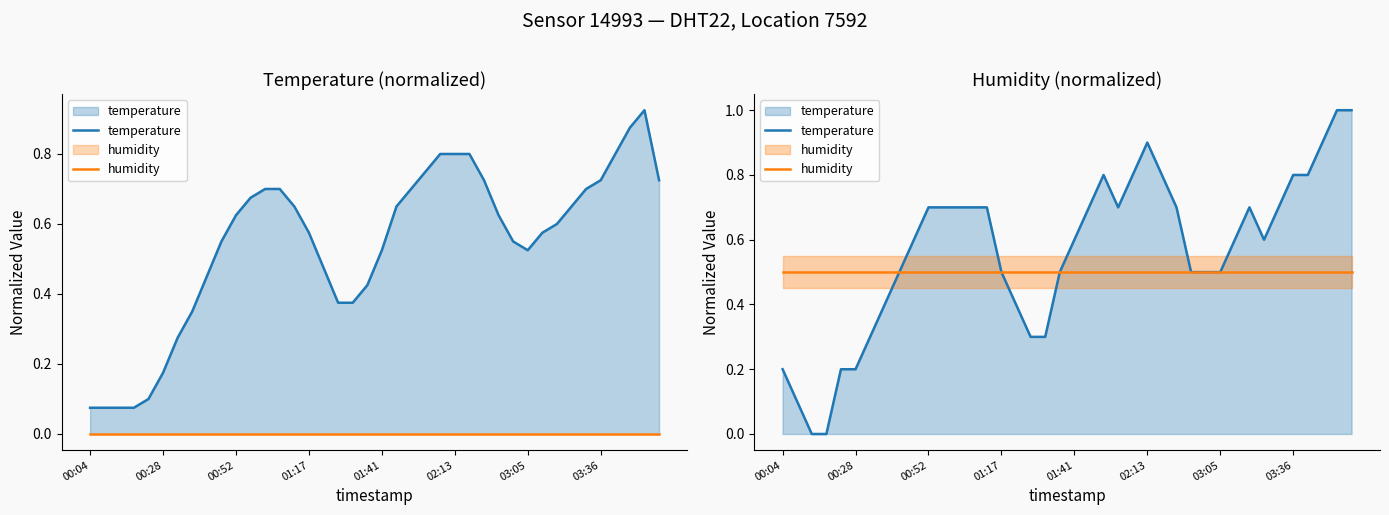

Does the chart display data point markers on the line(s)?

No